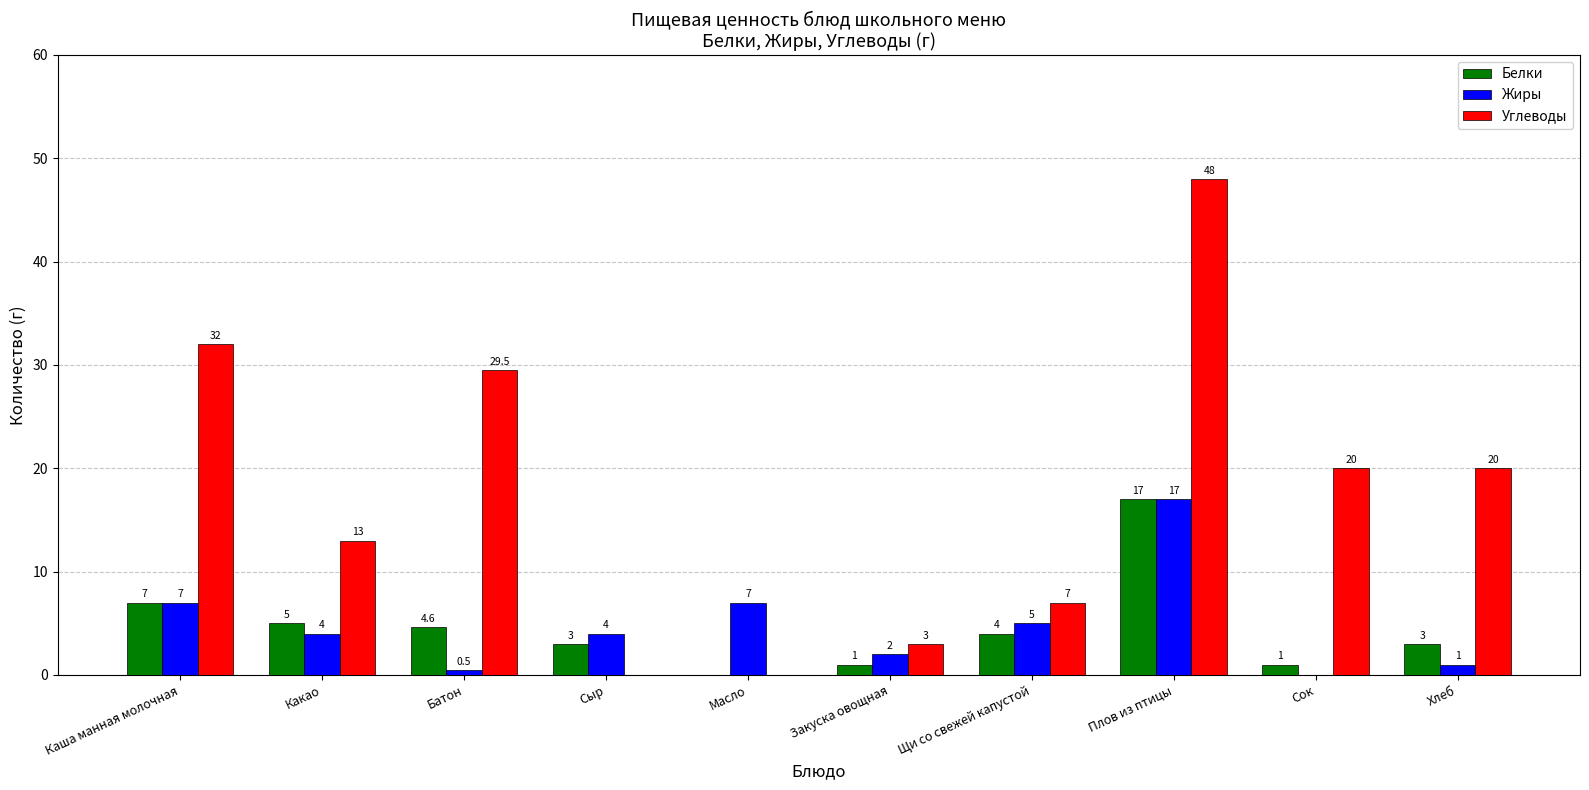

What is the sum of the Белки values at Щи со свежей капустой and Хлеб?

7.0